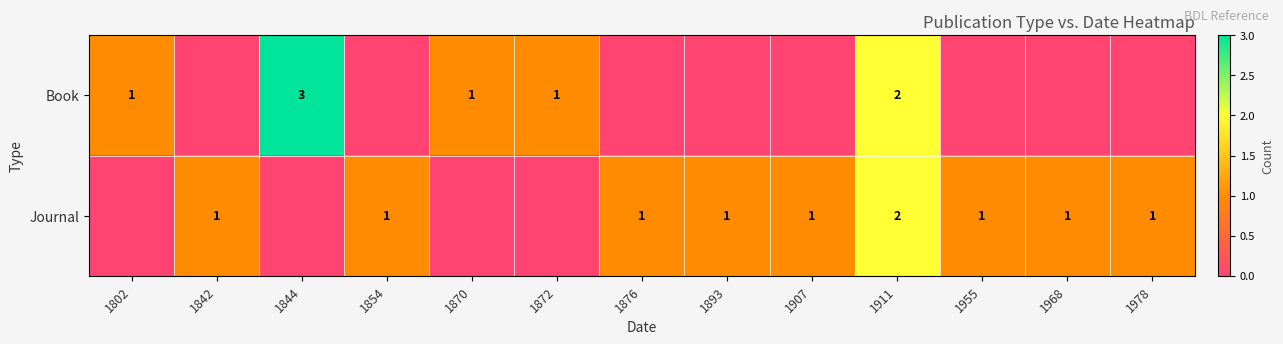

The Journal series shows 3 at 1911. True or false?

False